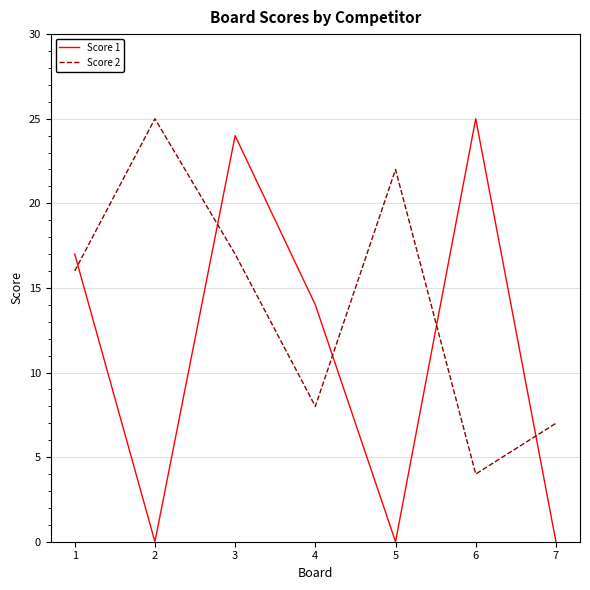

What is the average value of the Score 1 series?

11